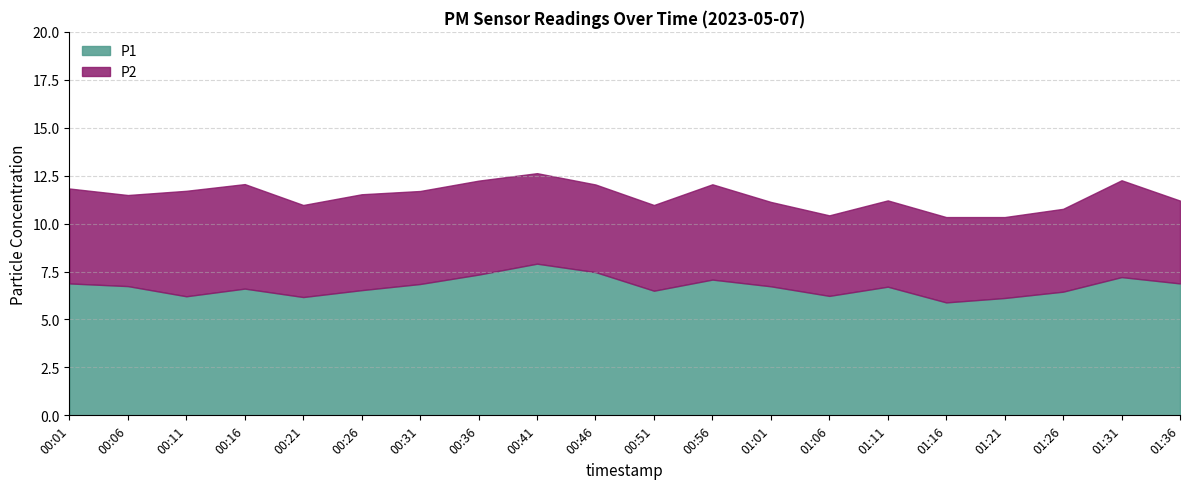

Which series has the largest total across all categories?

P1